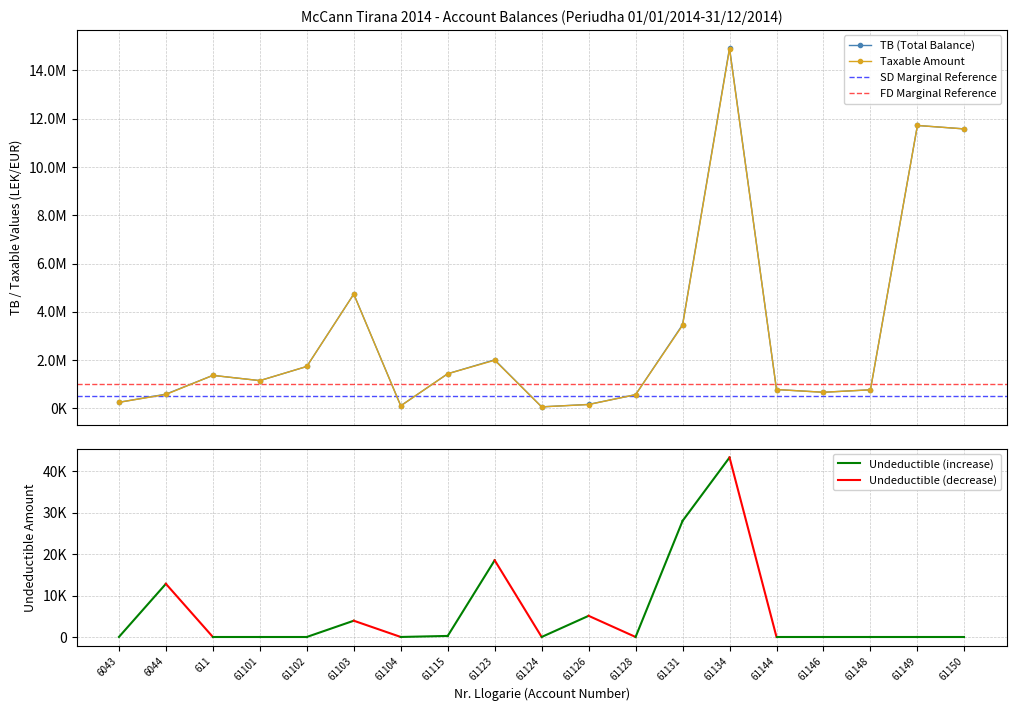

What is the difference between the maximum and minimum values in the Taxable series?

14826046.6